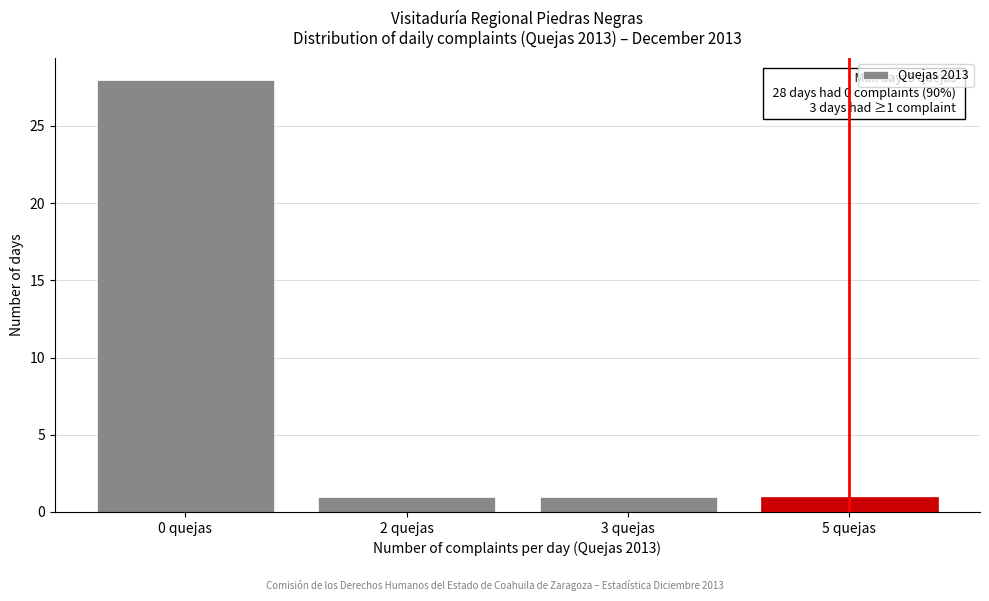

Reading left to right, transcribe all the data shown in this chart.

0 quejas=28	2 quejas=1	3 quejas=1	5 quejas=1